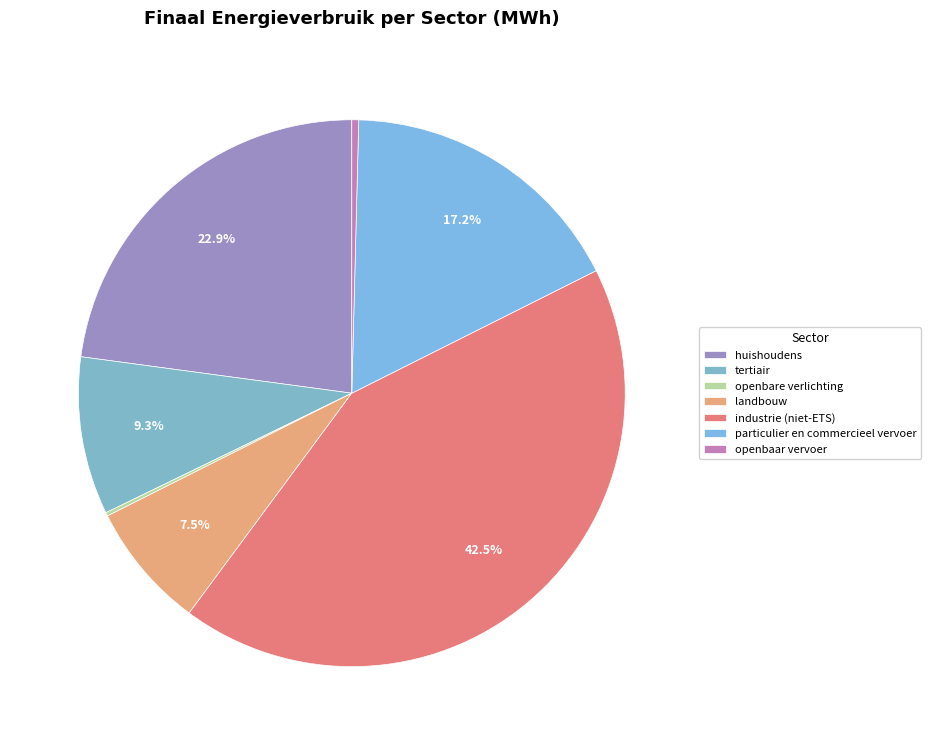

What is the largest slice in the pie chart?

industrie (niet-ETS)